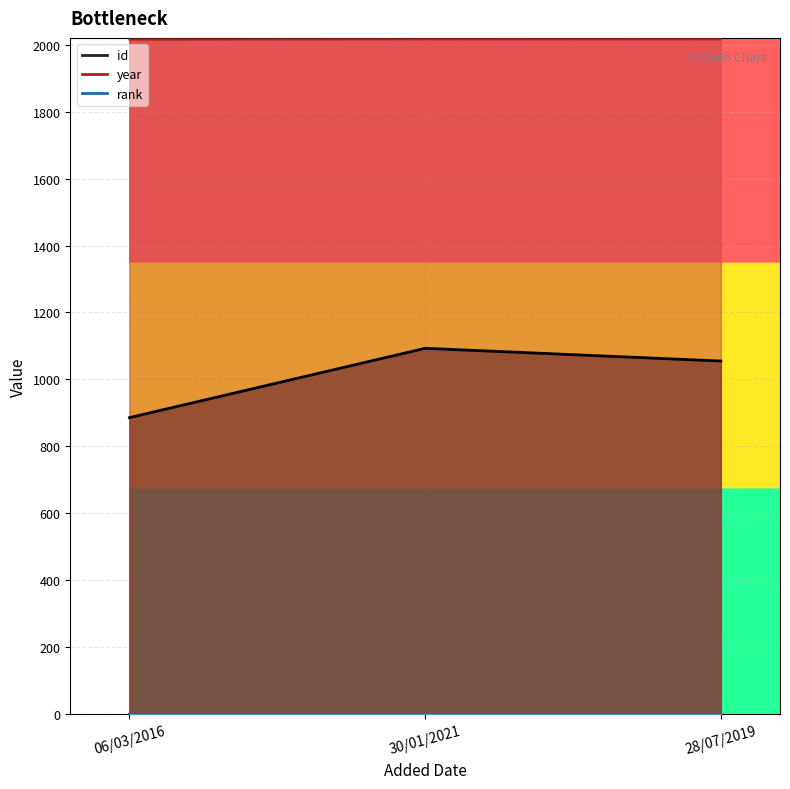

Where does the id series first go above 1055?

30/01/2021